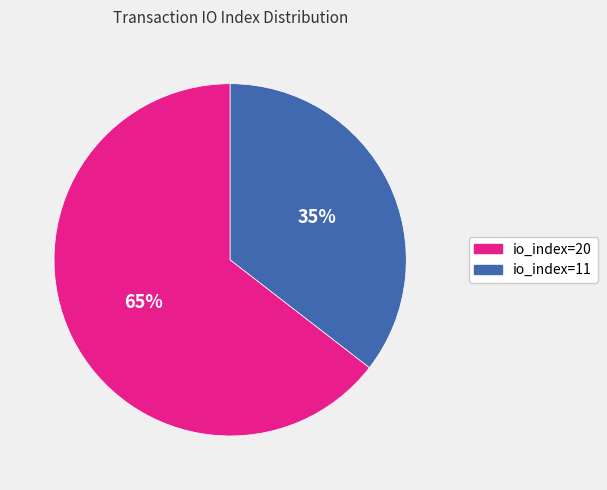

True or false: io_index=20 accounts for 65% of the total.

True